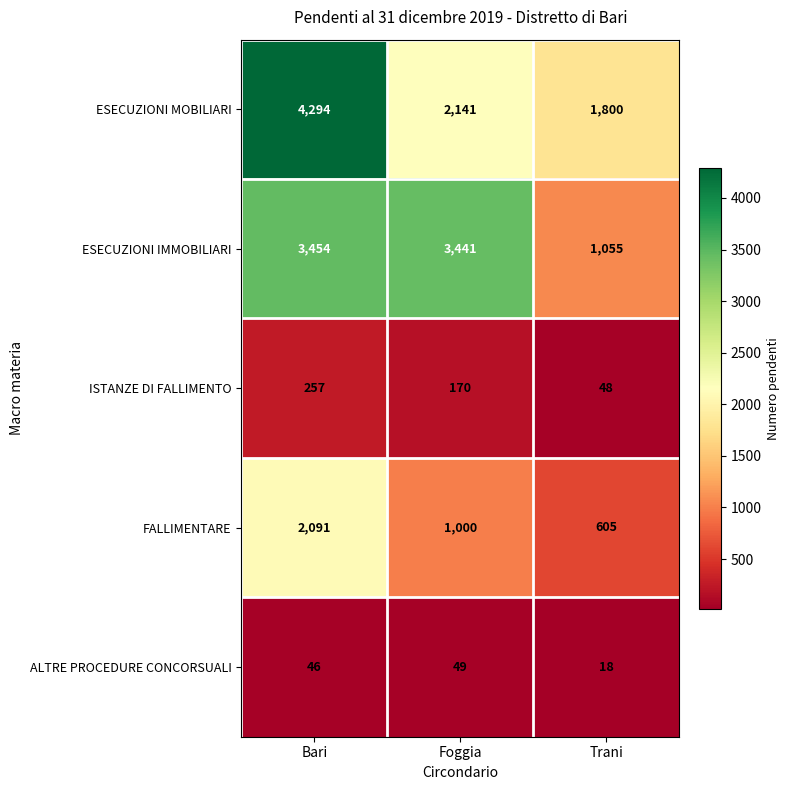

How many categories are shown in the chart?

3